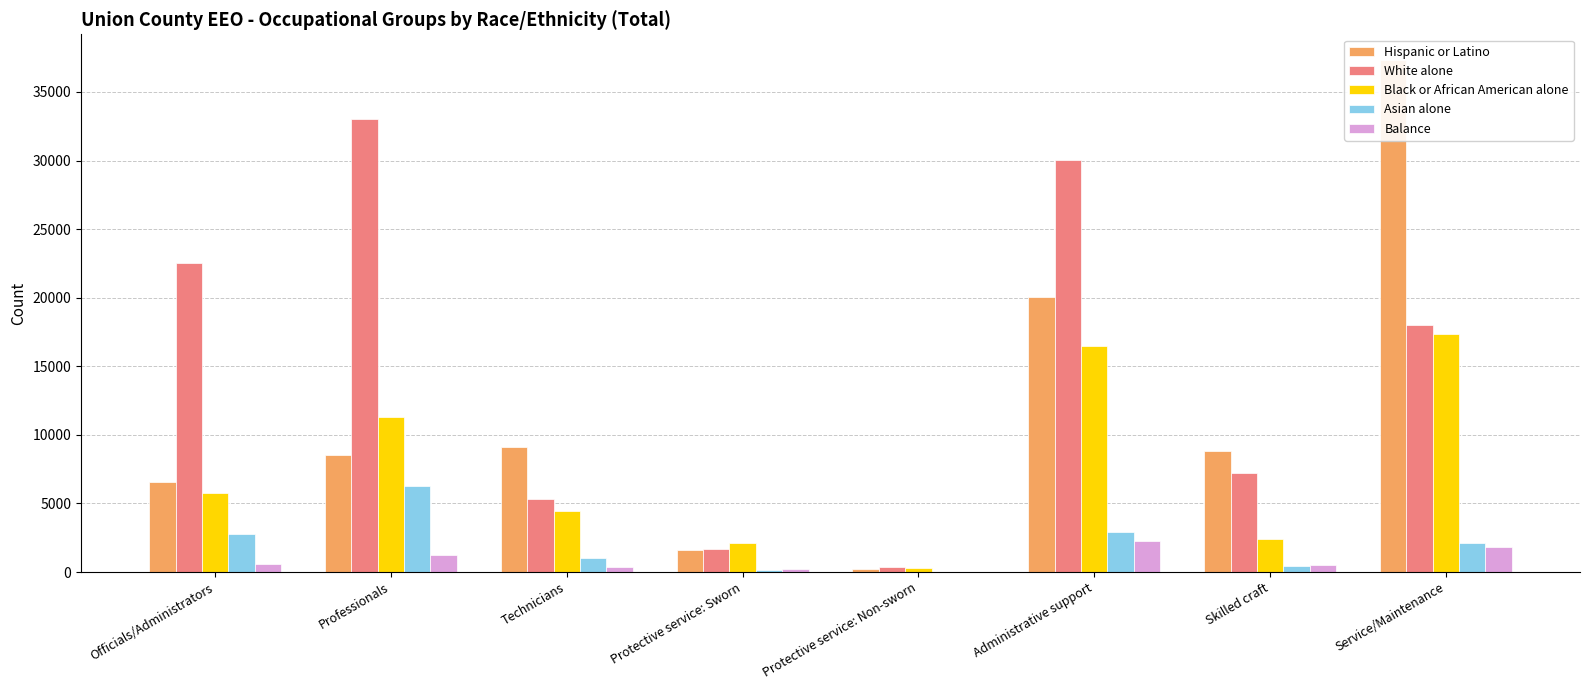

What is the difference between the maximum and second lowest values in the White alone series?

31395